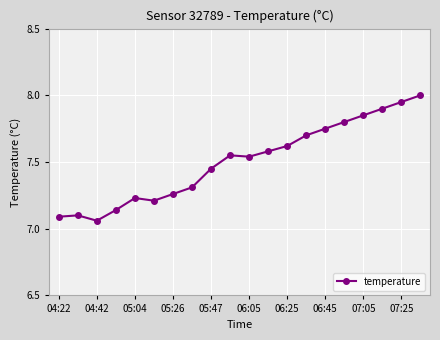

What is the difference between the second highest and second lowest values?

0.9